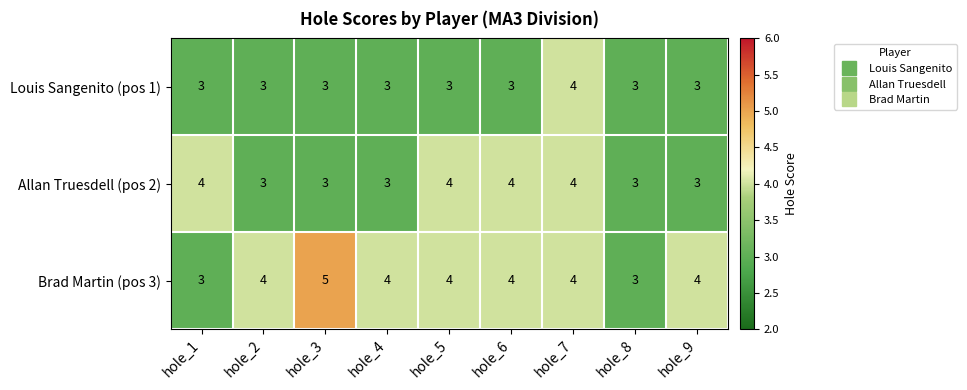

How many categories are shown in the chart?

9